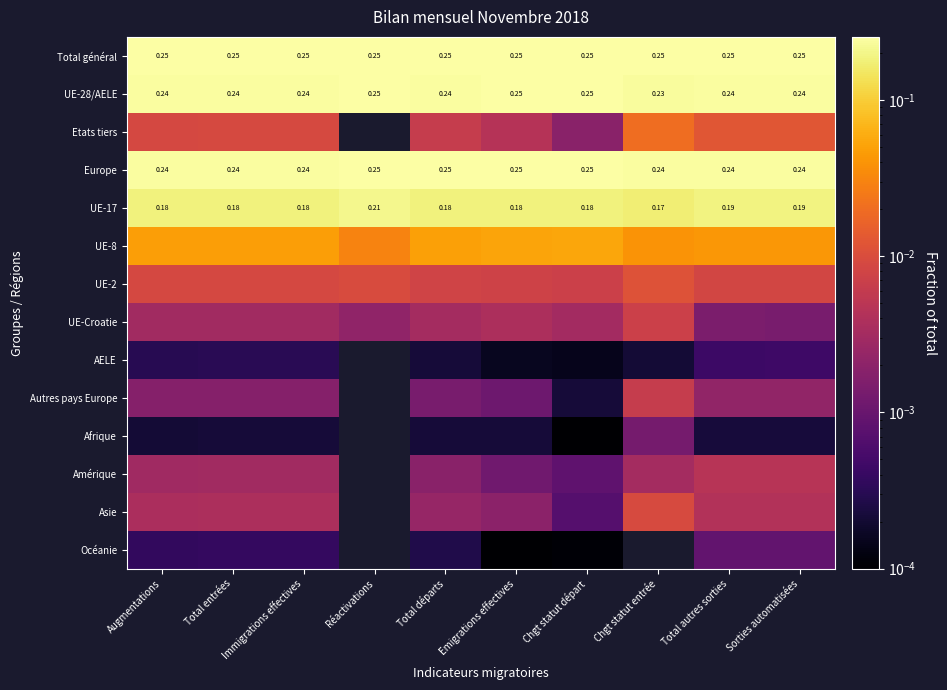

At Total entrées, list the series in order from largest to smallest.

Total général, Europe, UE-28/AELE, UE-17, UE-8, Etats tiers, UE-2, Asie, UE-Croatie, Amérique, Autres pays Europe, Océanie, AELE, Afrique